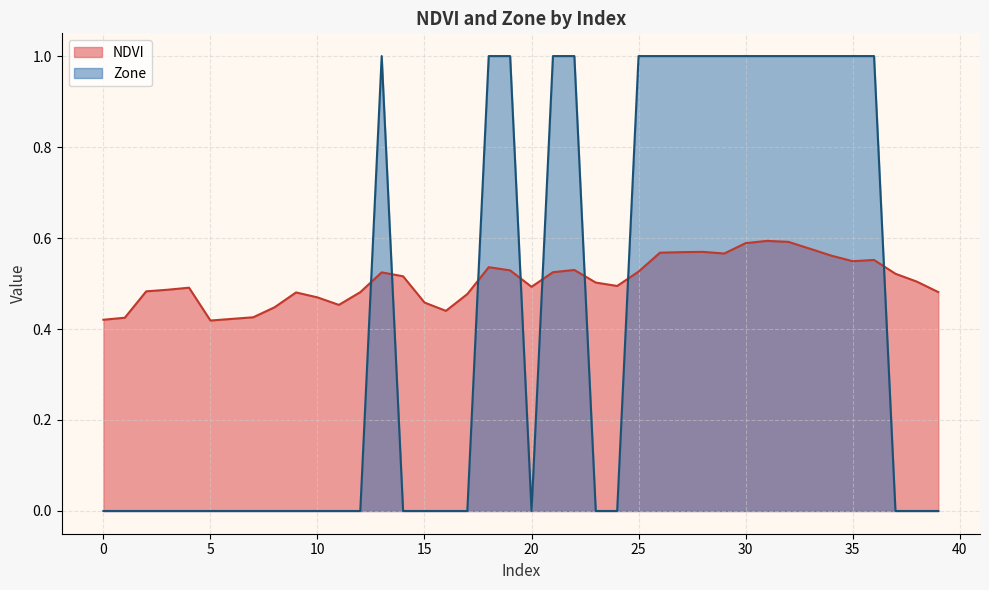

How many times do Zone and NDVI cross each other?

8